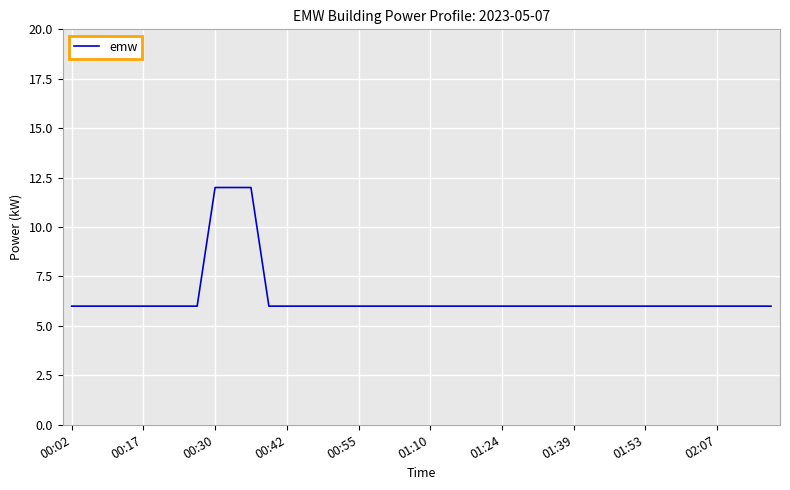

What is the maximum value shown in the chart?

12